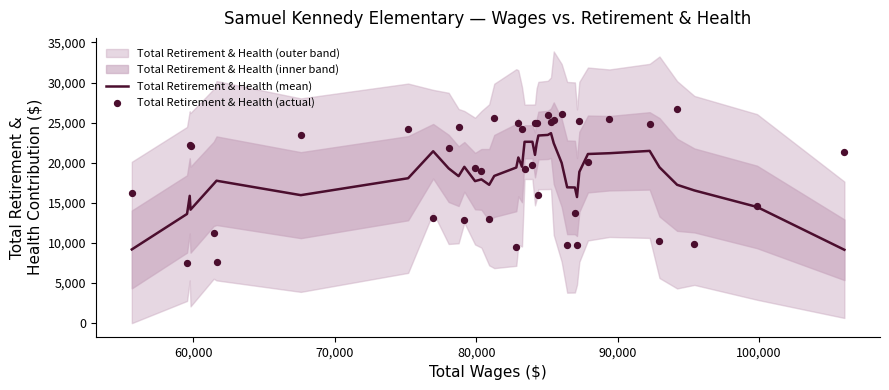

Which series has the largest total across all categories?

Total Retirement & Health (actual)